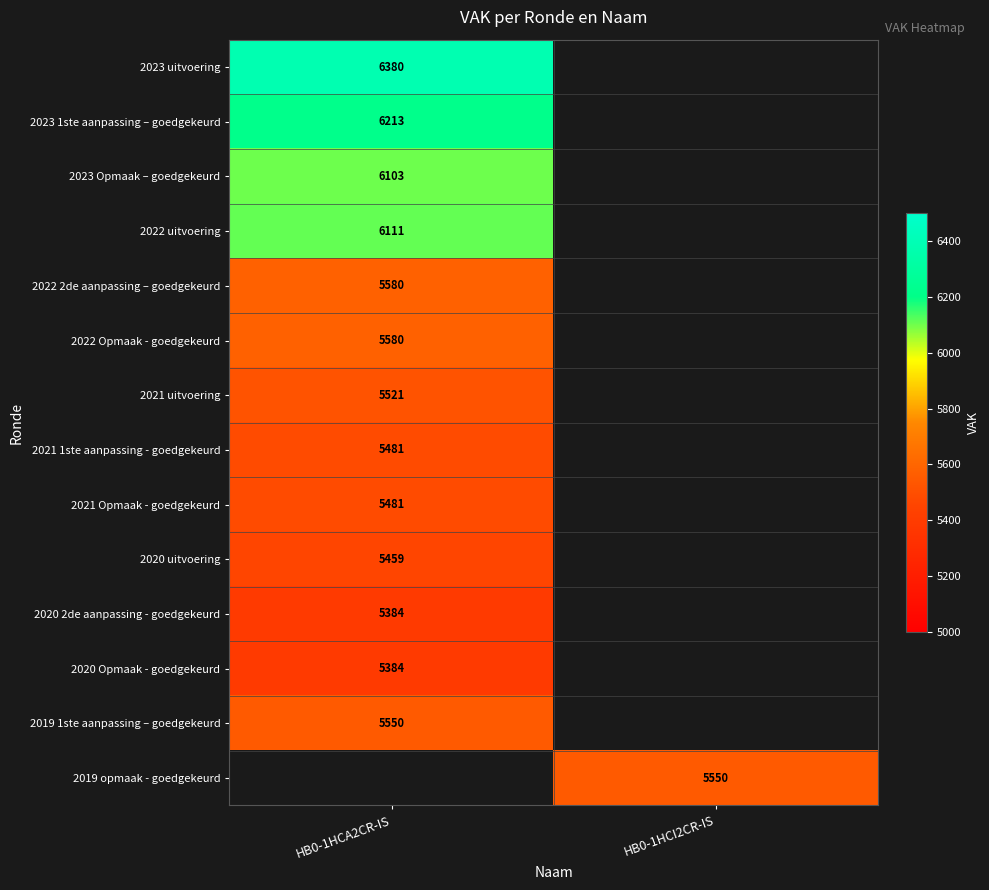

The 2022 2de aanpassing – goedgekeurd series shows 3107 at HB0-1HCA2CR-IS. True or false?

False